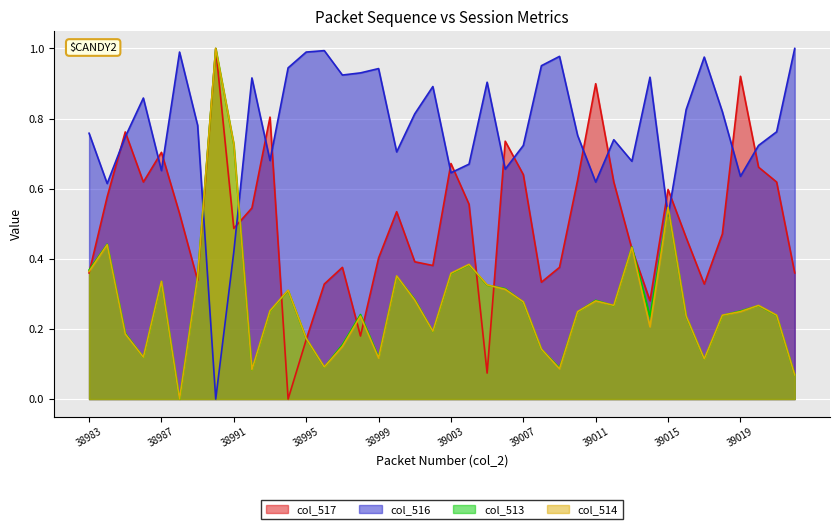

Is it true that col_516 equals 0.1 at 38991?

False